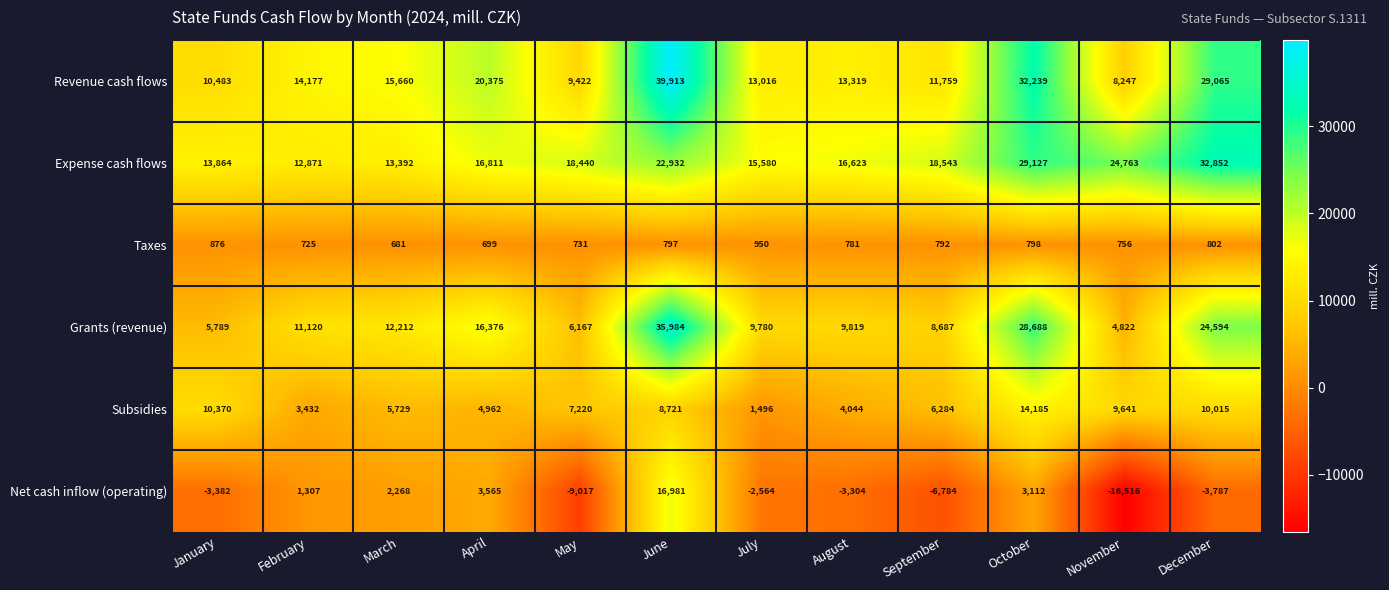

Between July and October, which series saw the biggest shift?

Revenue cash flows